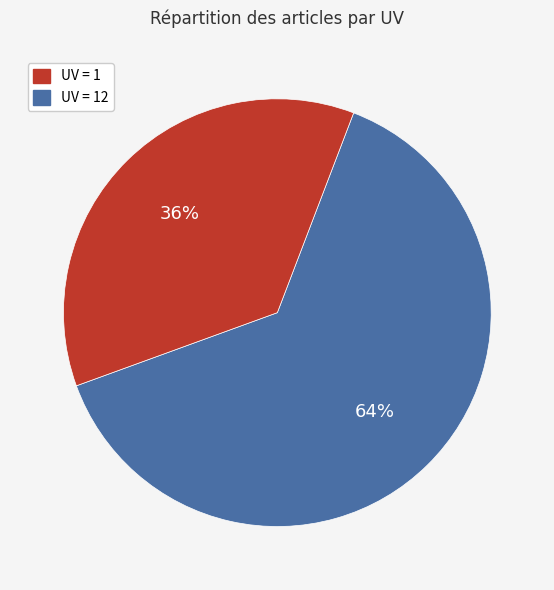

Is there any slice that represents more than half of the pie?

Yes